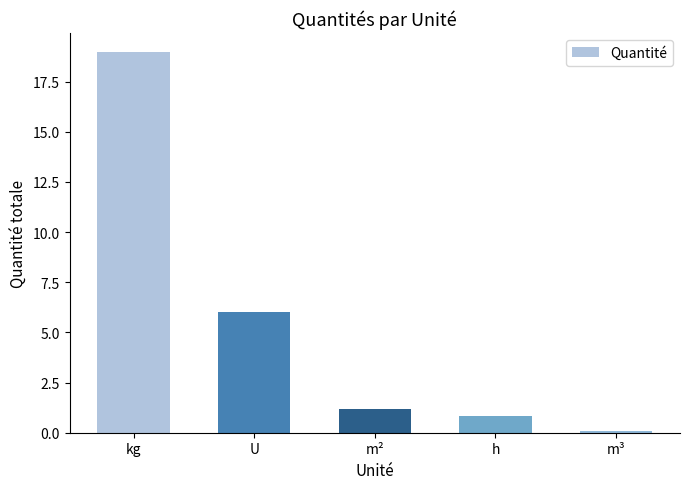

Which label corresponds to the smallest value in the chart?

m³